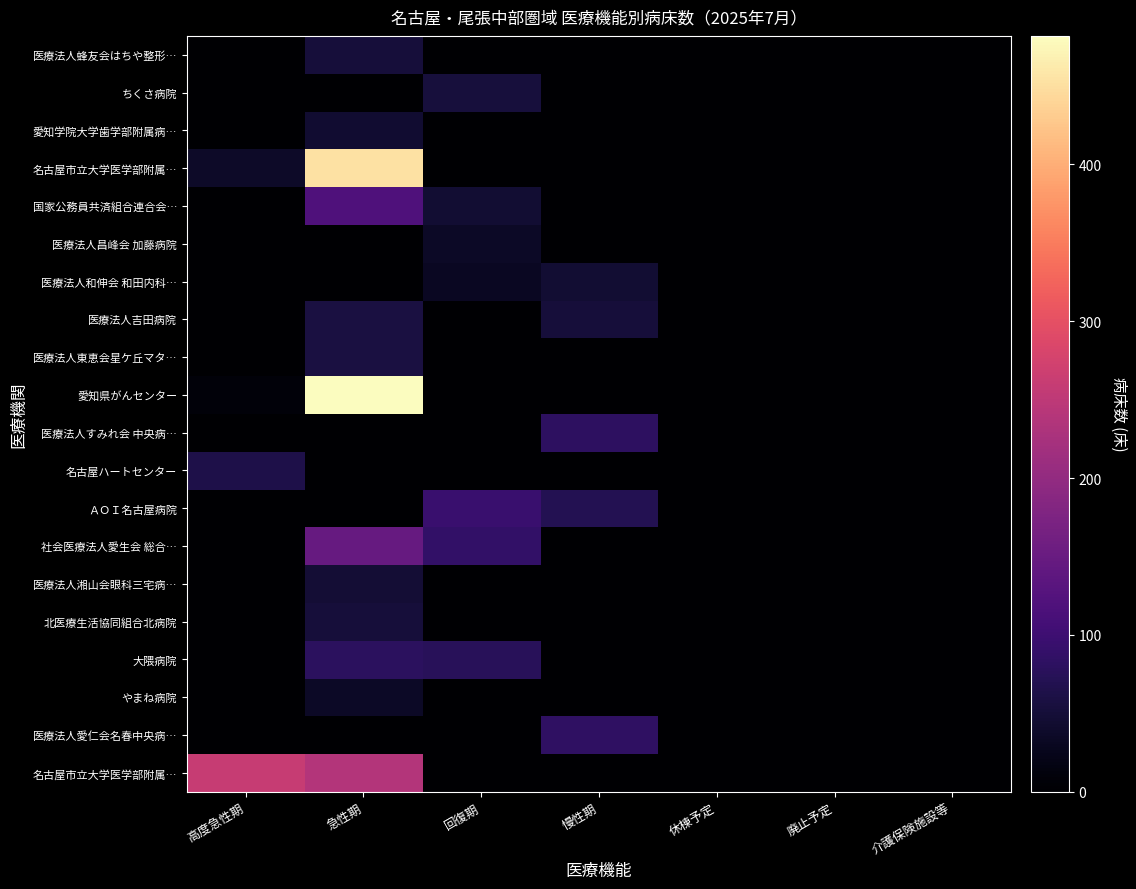

Which category has the highest value across all series?

急性期